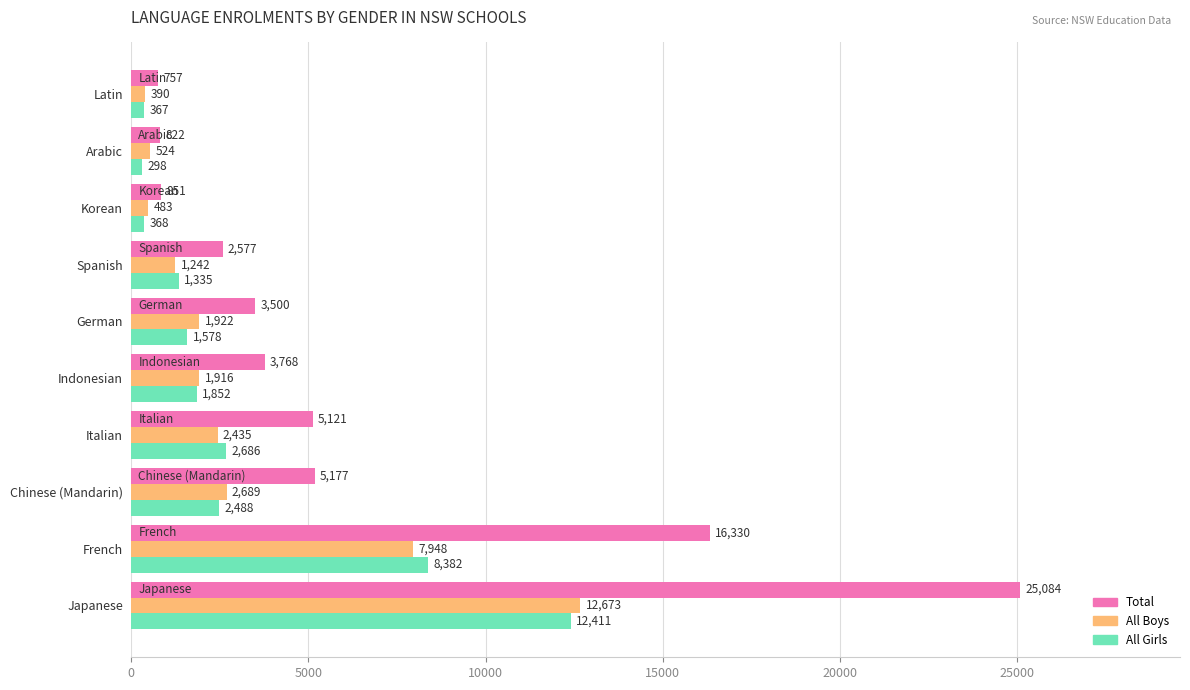

At which category is the sum across all series the highest?

Japanese